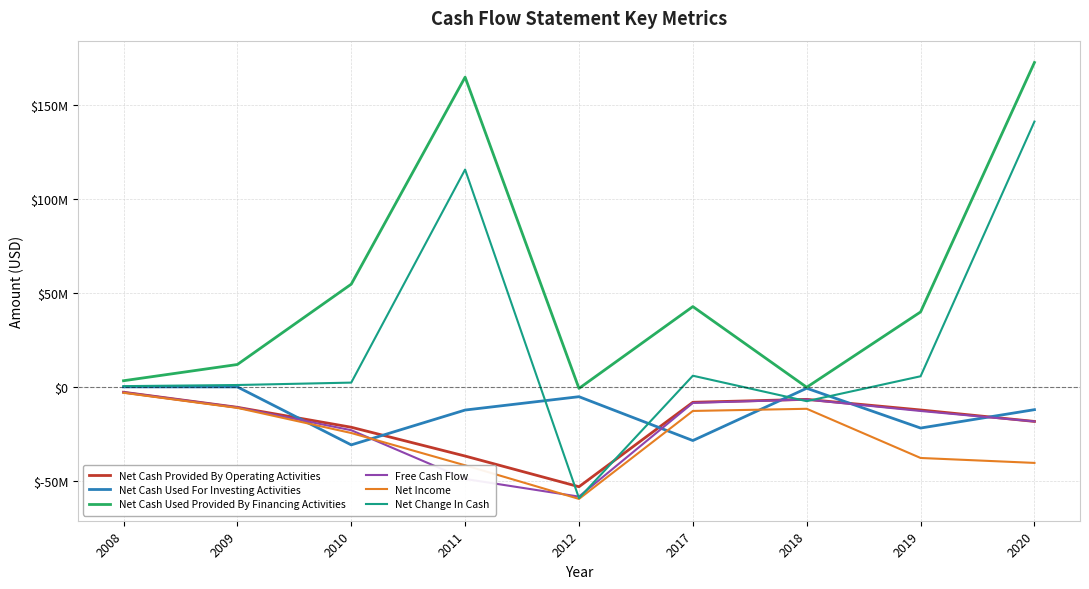

What are all the series names shown in the legend?

Net Cash Provided By Operating Activities, Net Cash Used For Investing Activities, Net Cash Used Provided By Financing Activities, Free Cash Flow, Net Income, Net Change In Cash